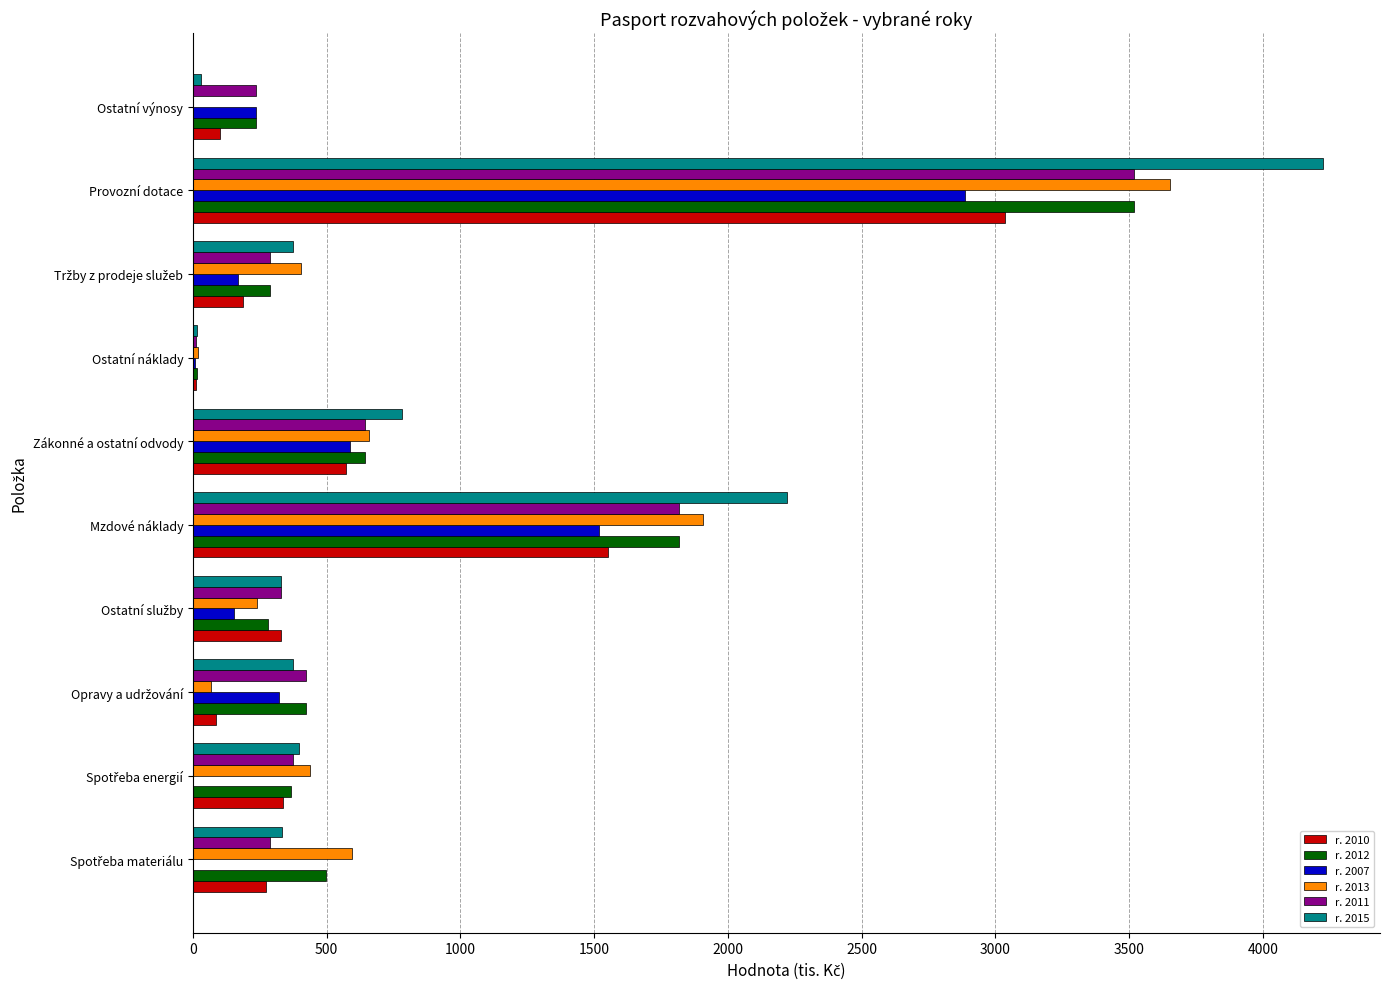

The value of r. 2015 at Mzdové náklady is 1450. True or false?

False